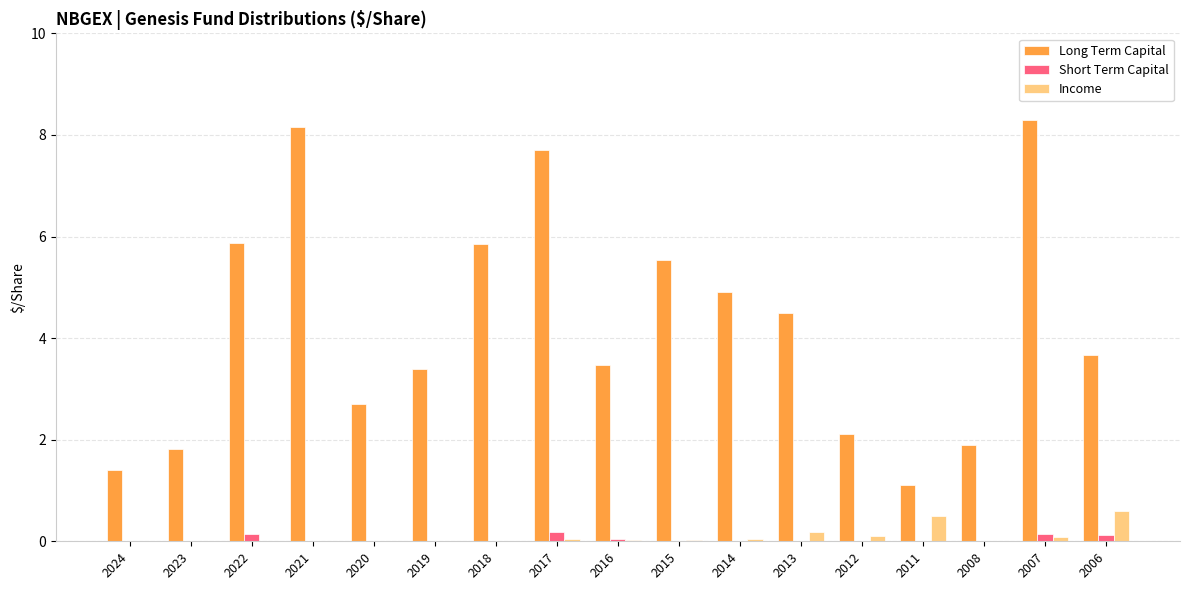

True or false: Long Term Capital has a value of 6.6 at 2006.

False